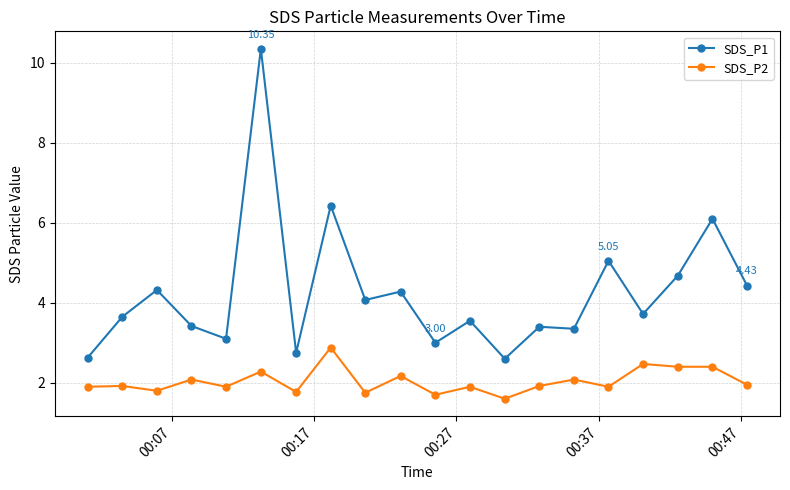

True or false: SDS_P2 and SDS_P1 intersect in this chart.

False